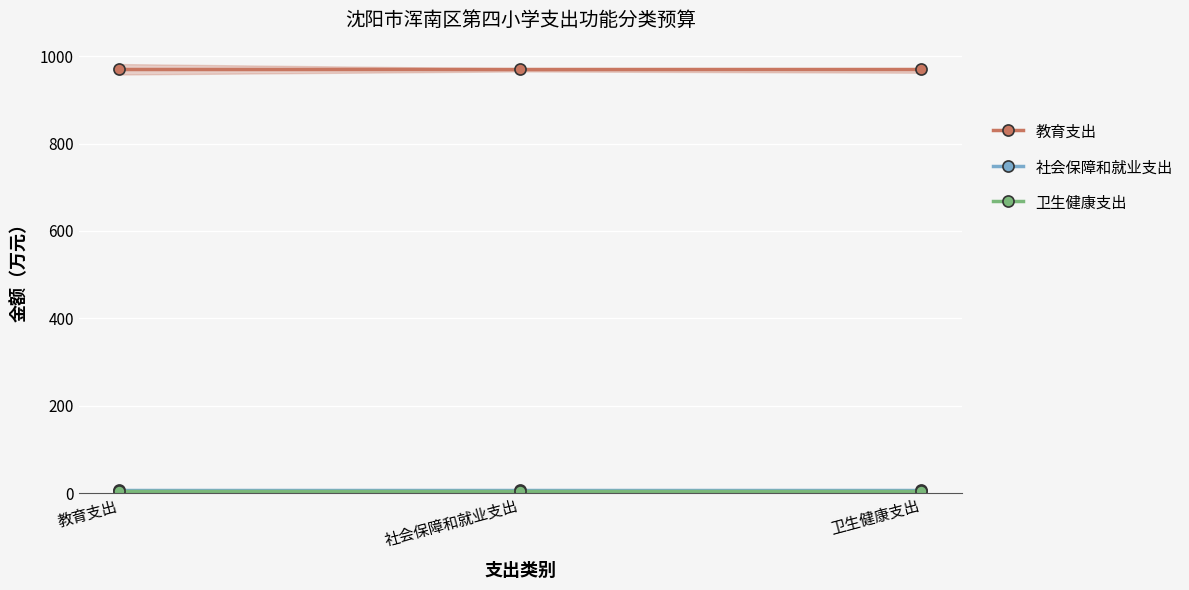

Does the chart display data point markers on the line(s)?

Yes